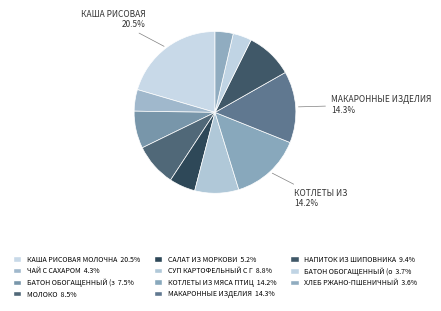

How many segments does this pie chart have?

11